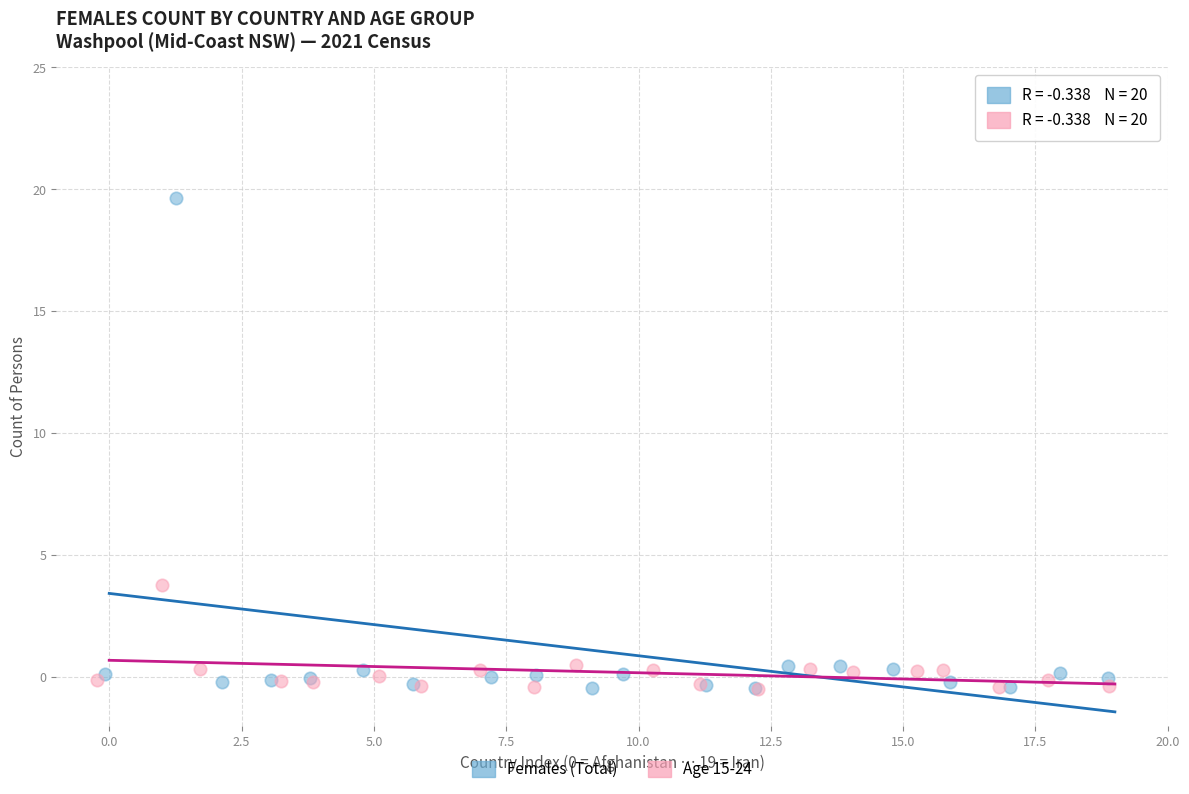

Which series reaches the maximum Y coordinate?

Females (Total)